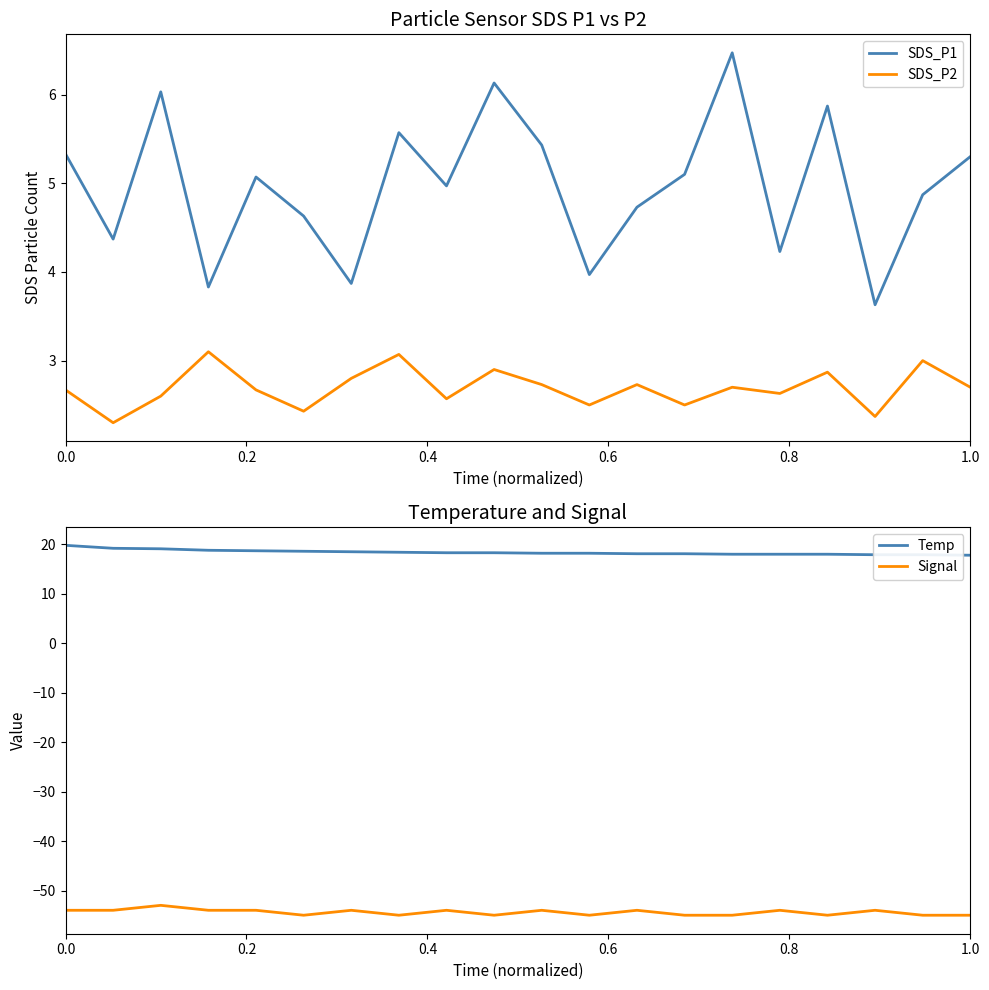

Which has a higher value, 0.2 or 19?

19